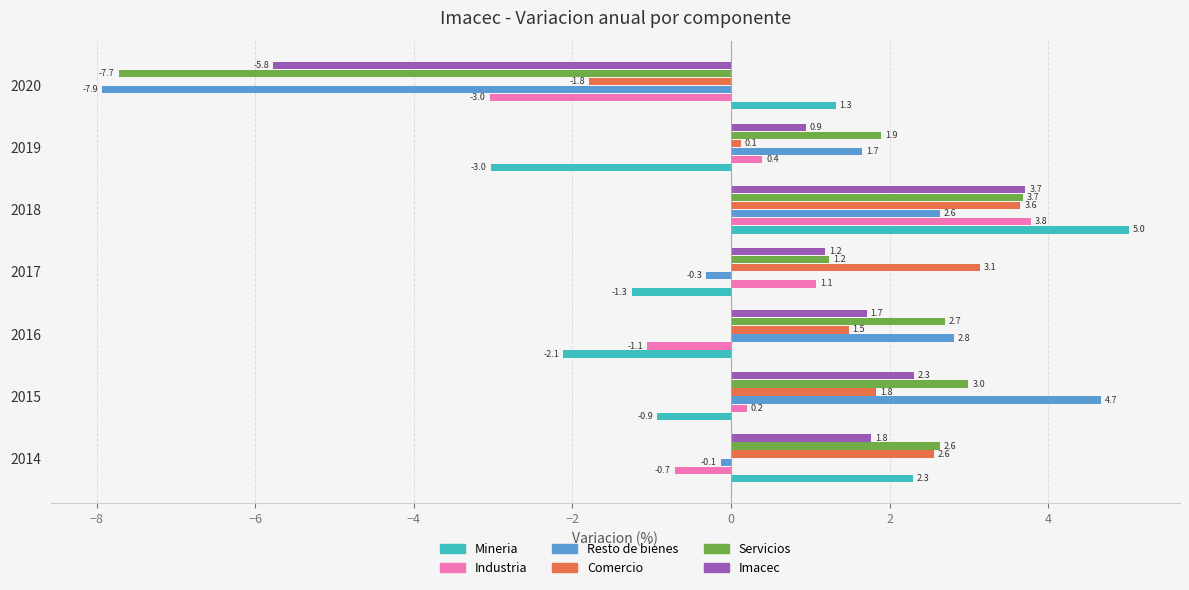

Which series has the largest range (max minus min)?

Resto de bienes